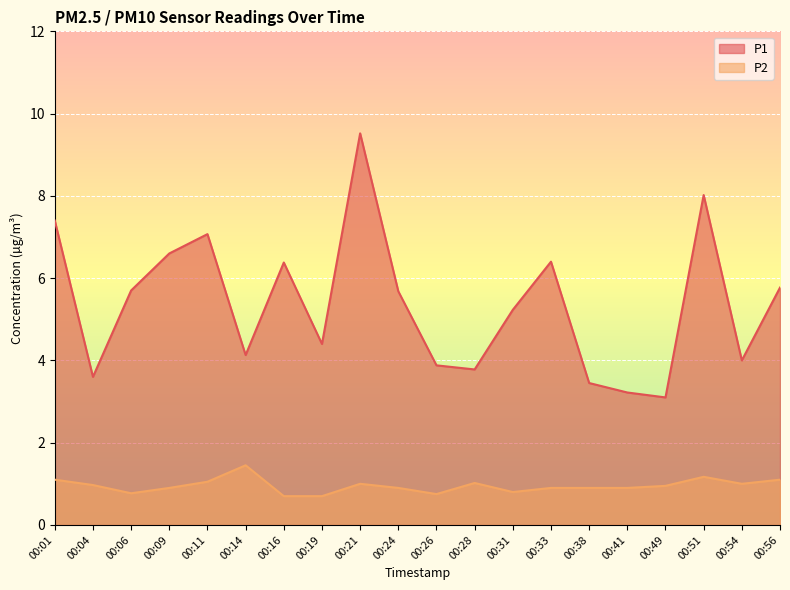

At which label is P2 closest to 1?

00:21